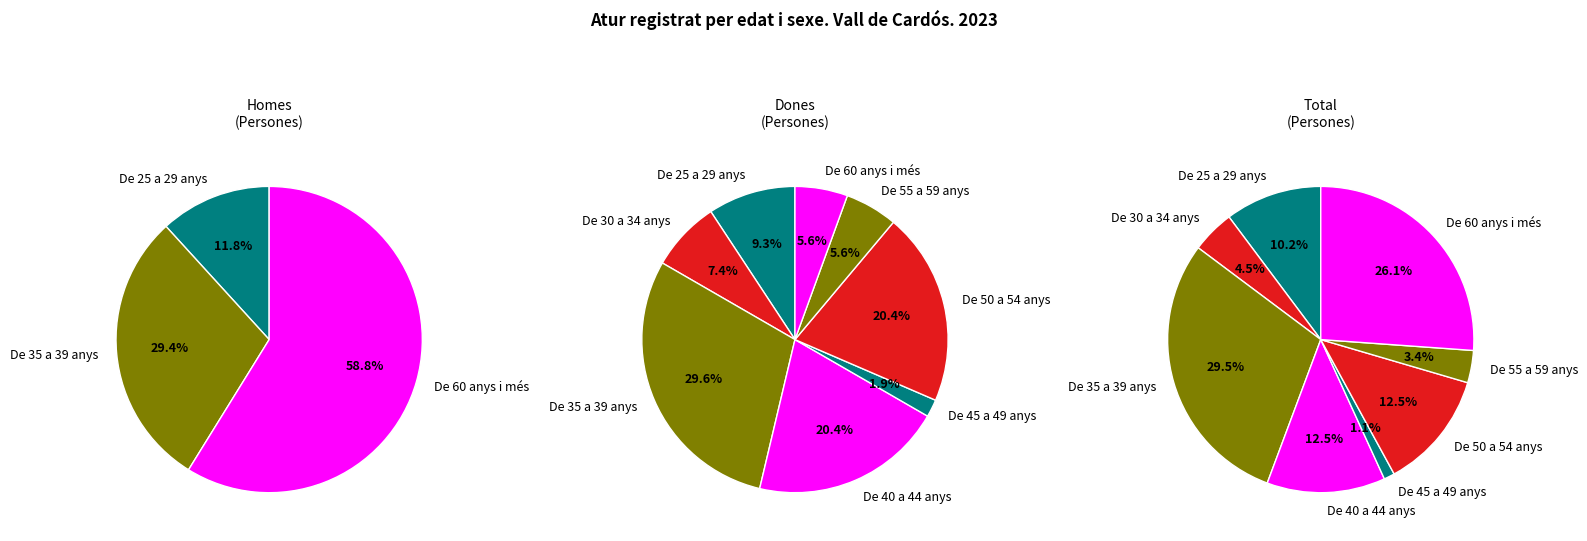

Which series changed the most between De 45 a 49 anys and De 60 anys i més?

Total